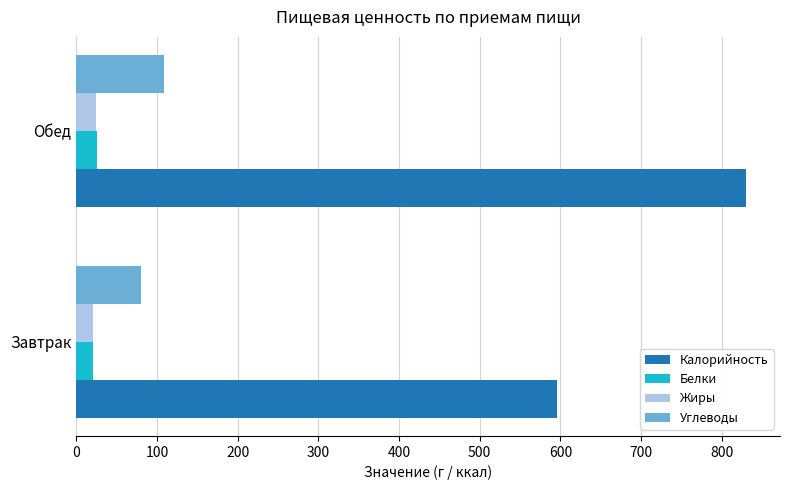

Is the value of Углеводы at Обед greater than the value of Калорийность at Завтрак?

No